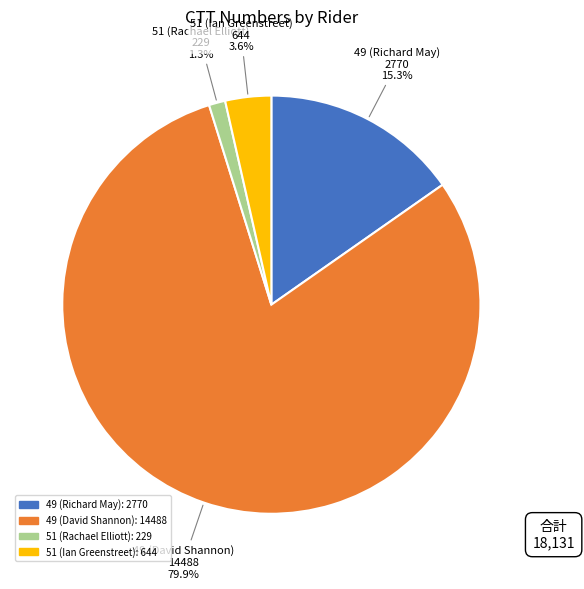

Combined, do 49 (Richard May) and 51 (Rachael Elliott) account for over 50%?

No